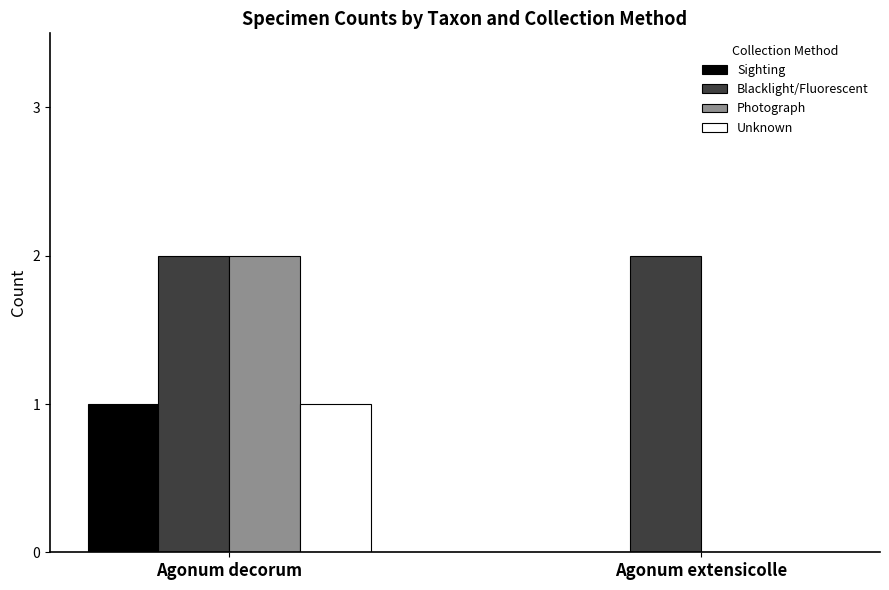

What is the sum of the Blacklight/Fluorescent values at Agonum extensicolle and Agonum decorum?

4